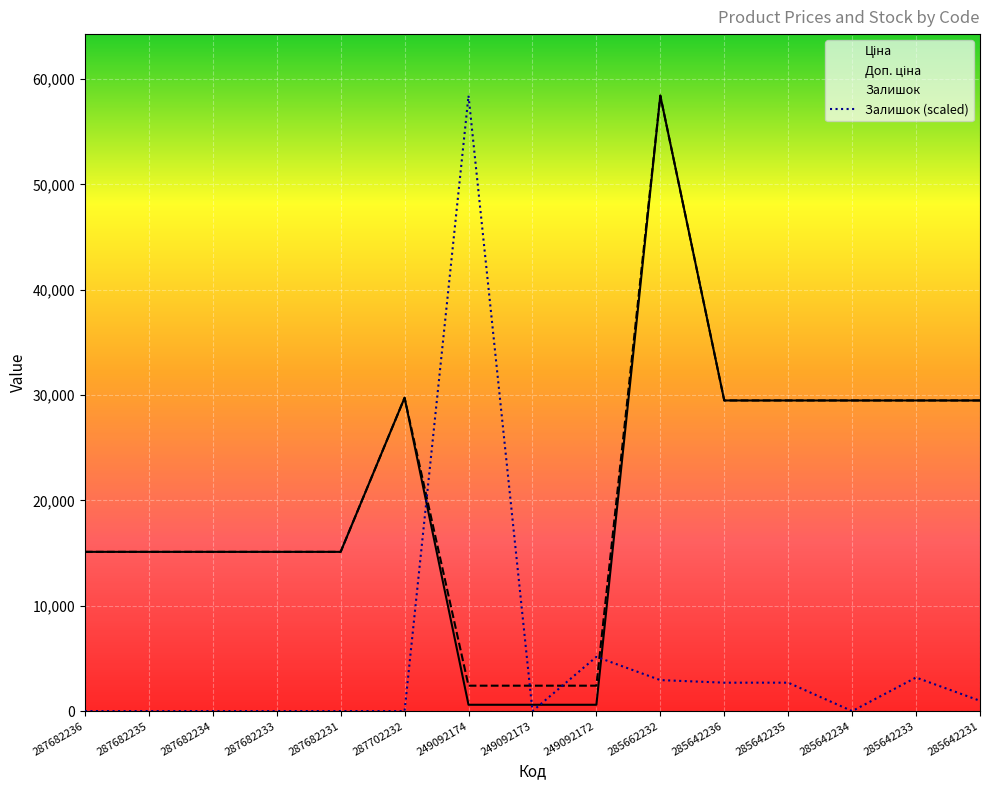

What position from the right is 285642233?

2